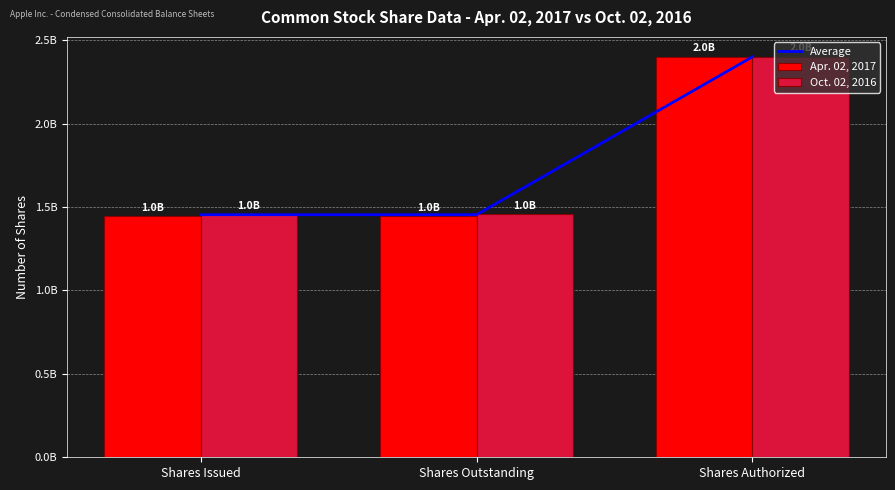

Reading left to right, extract all data points from this chart.

Average: 1454100000	1454100000	2400000000
Apr. 02, 2017: 1447700000	1447700000	2400000000
Oct. 02, 2016: 1460500000	1460500000	2400000000